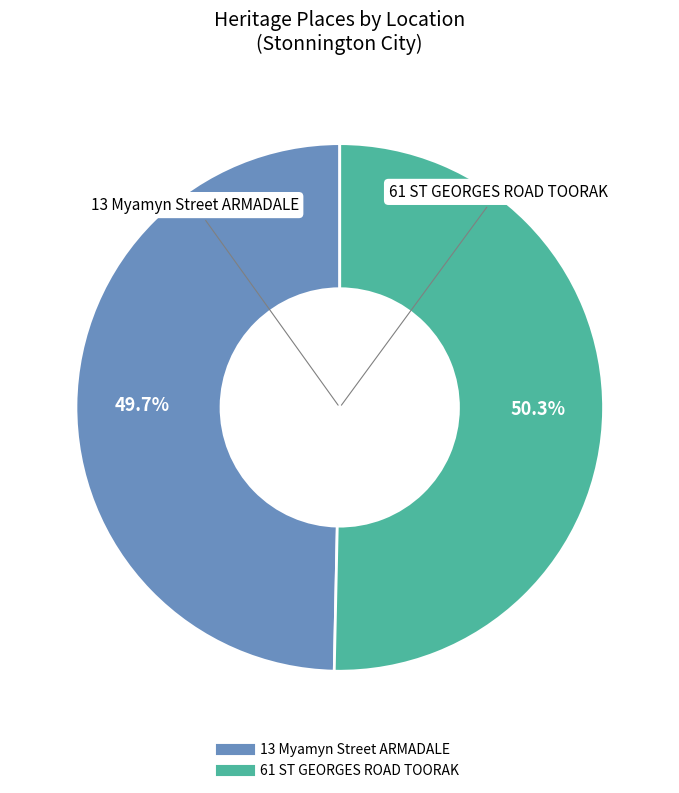

What percentage is NOT represented by 61 ST GEORGES ROAD TOORAK?

49.7%